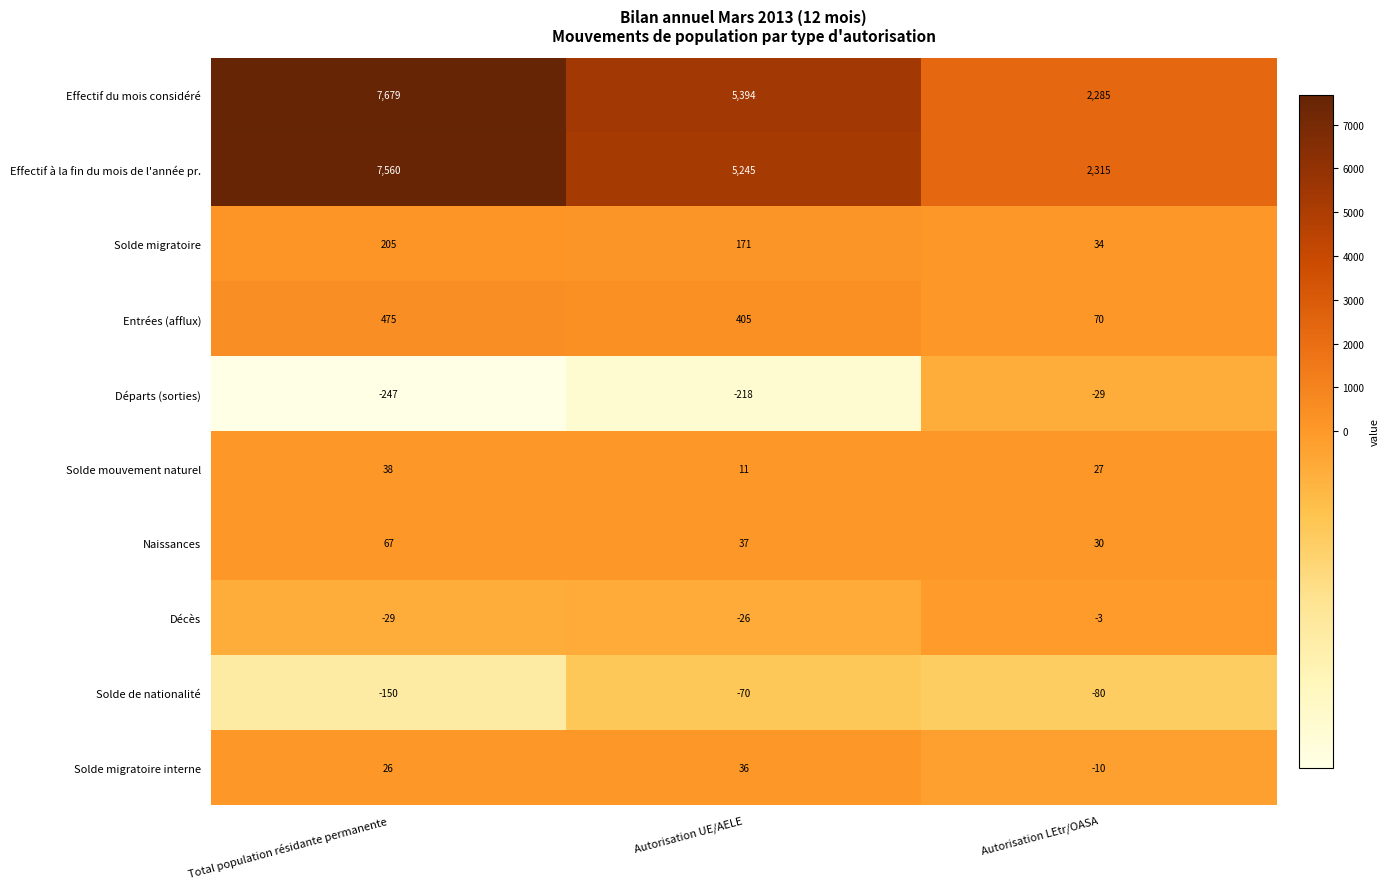

How many Entrées (afflux) values are between 70 and 475?

3